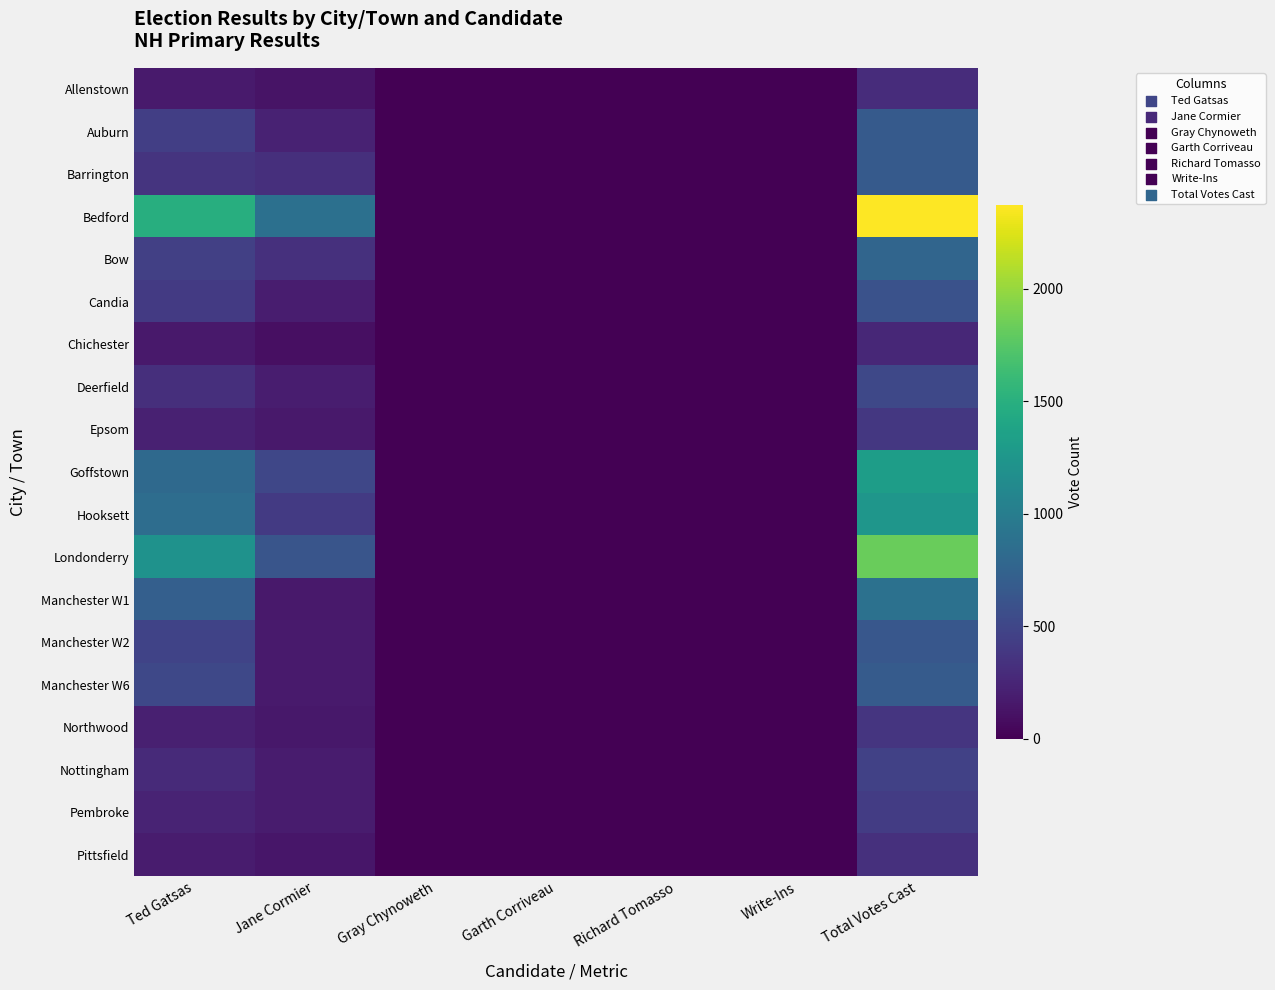

How many data points does each series have?

7